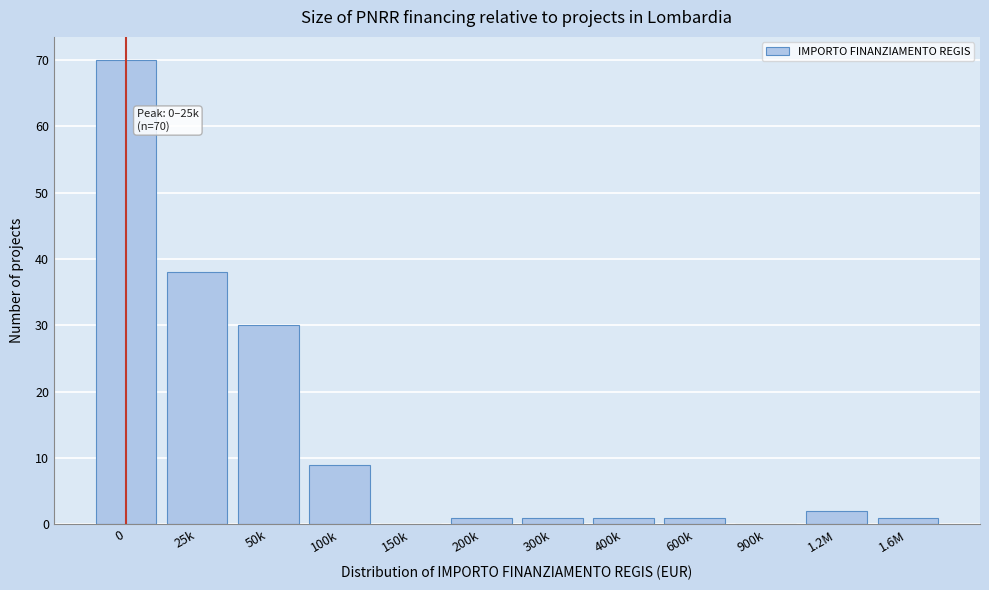

Reading left to right, what are all the values shown in this chart?

0=70	25k=38	50k=30	100k=9	150k=0	200k=1	300k=1	400k=1	600k=1	900k=0	1.2M=2	1.6M=1